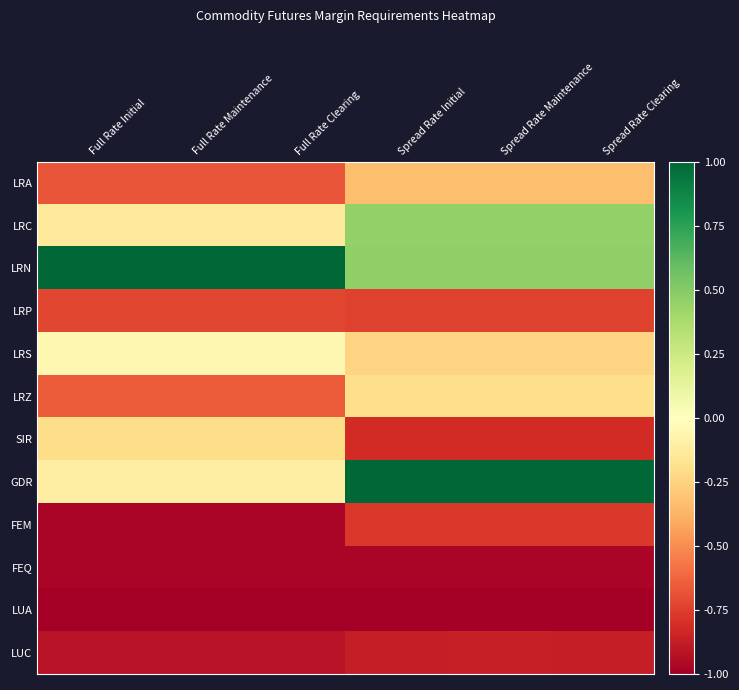

What is the total value across all series at Full Rate Maintenance?

-5.4